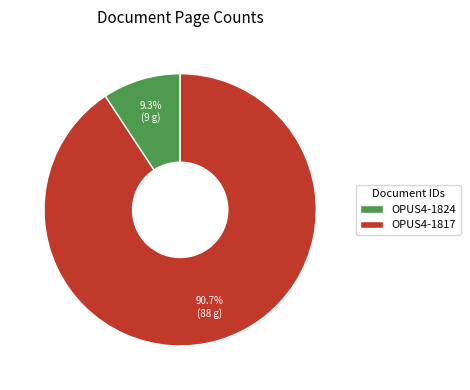

To the nearest percent, what is the average slice percentage?

50%